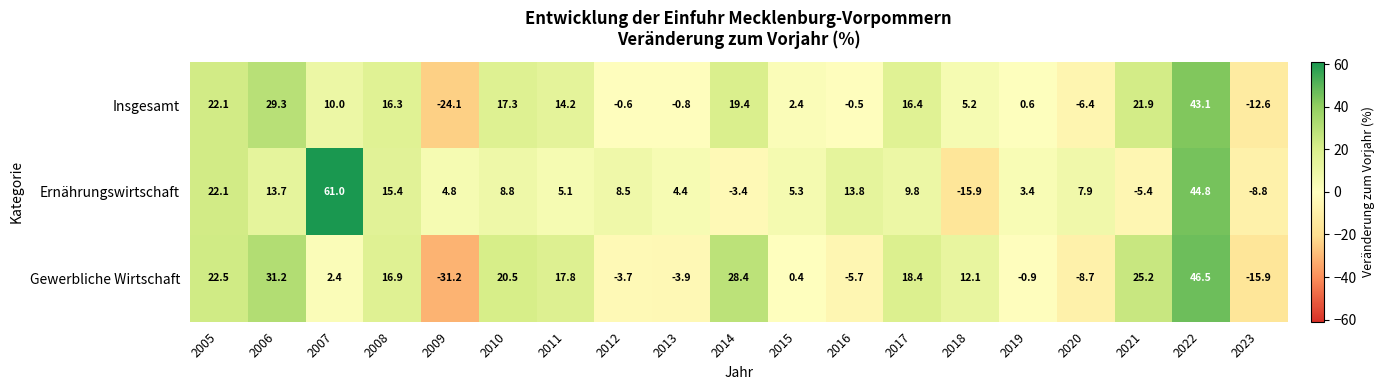

Which series has the largest total across all categories?

Ernährungswirtschaft